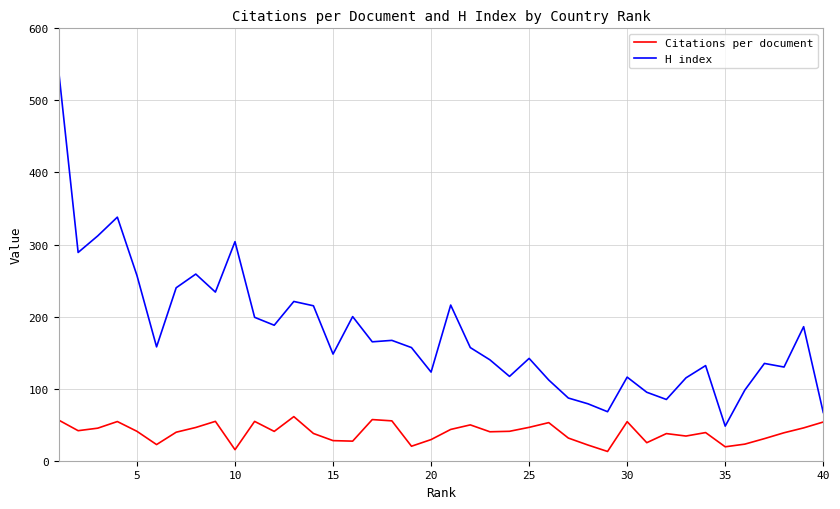

True or false: Citations per document and H index cross at least once.

False